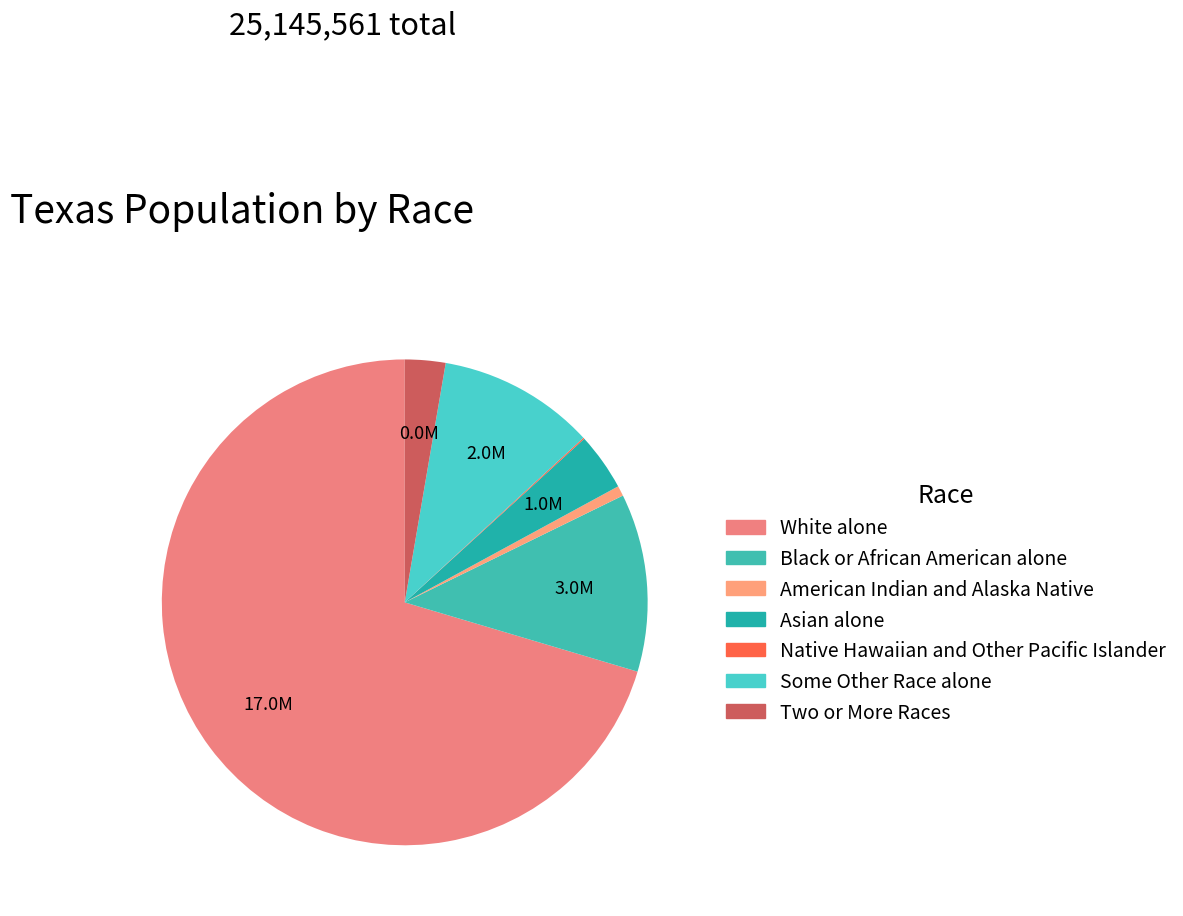

True or false: Native Hawaiian and Other Pacific Islander accounts for 1% of the total.

False